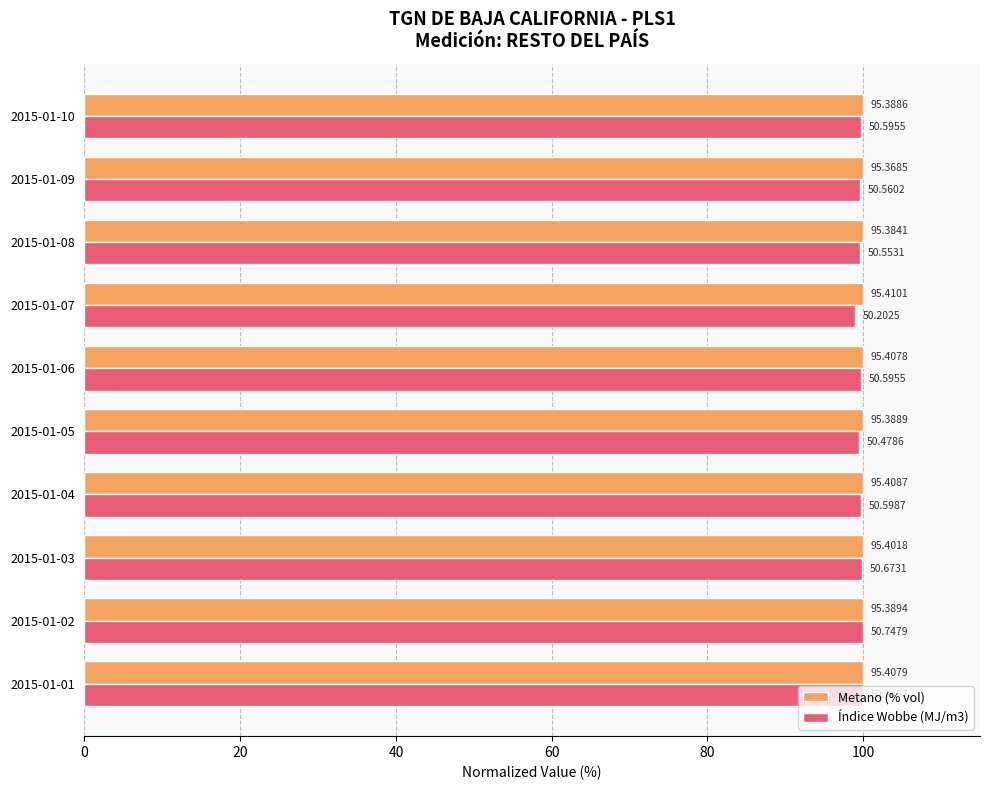

List the series in order of their peak value, lowest first.

Metano (% vol), Índice Wobbe (MJ/m3)